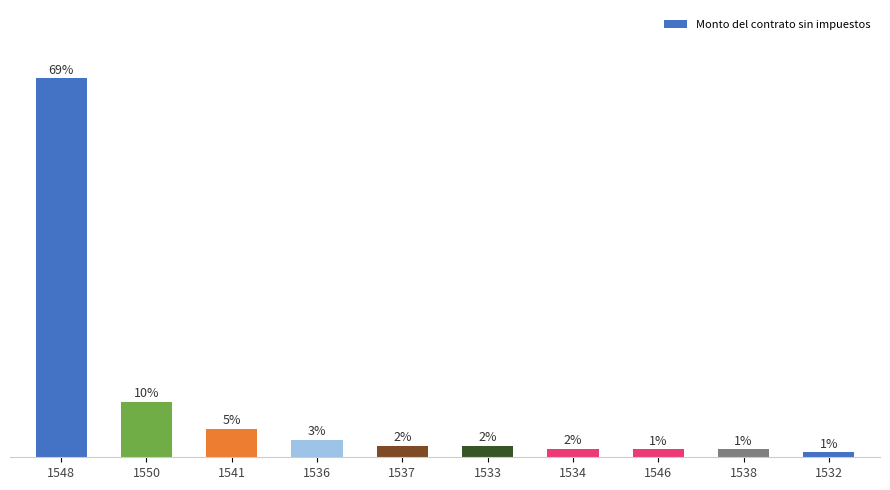

The value at 1532 is 0.9. True or false?

True